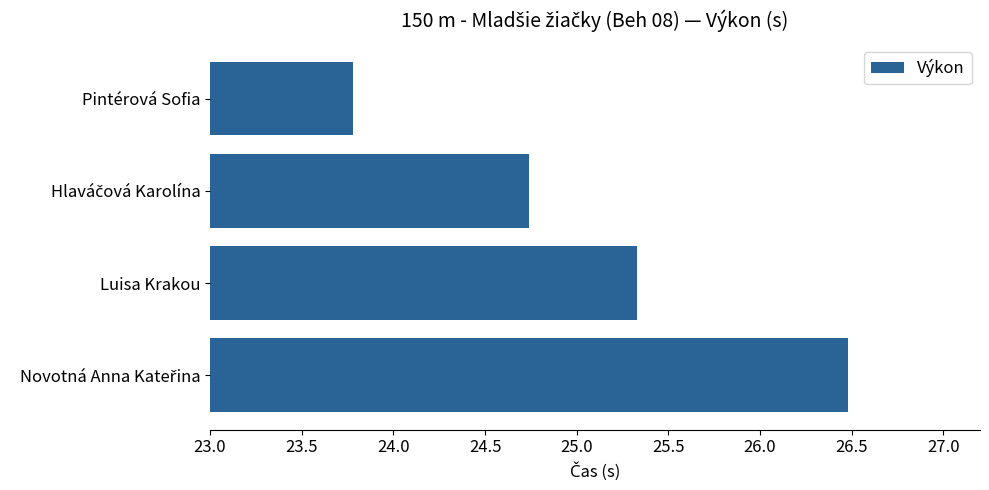

Approximately how many times larger is the value at Pintérová Sofia compared to Luisa Krakou?

0.9